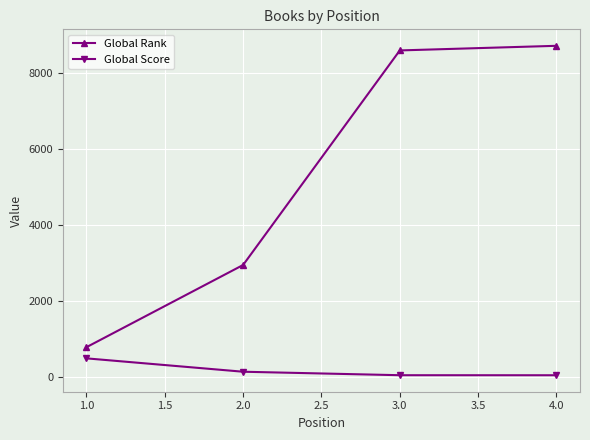

What is the minimum value shown in the chart?

33